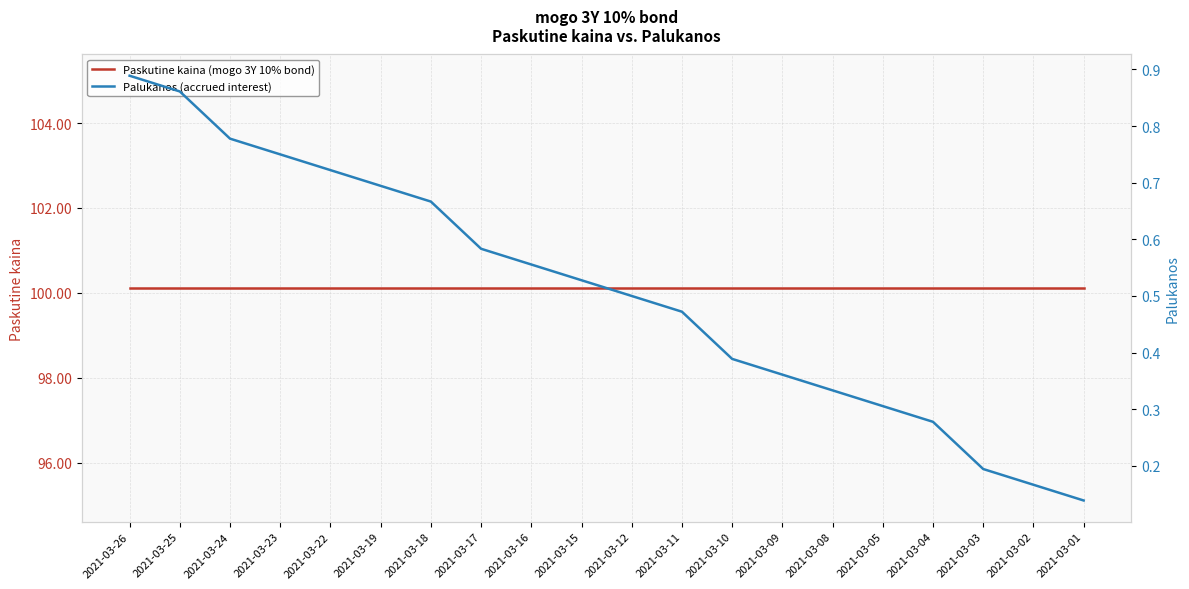

What is the spread (max minus min) of values at 2021-03-17?

99.5